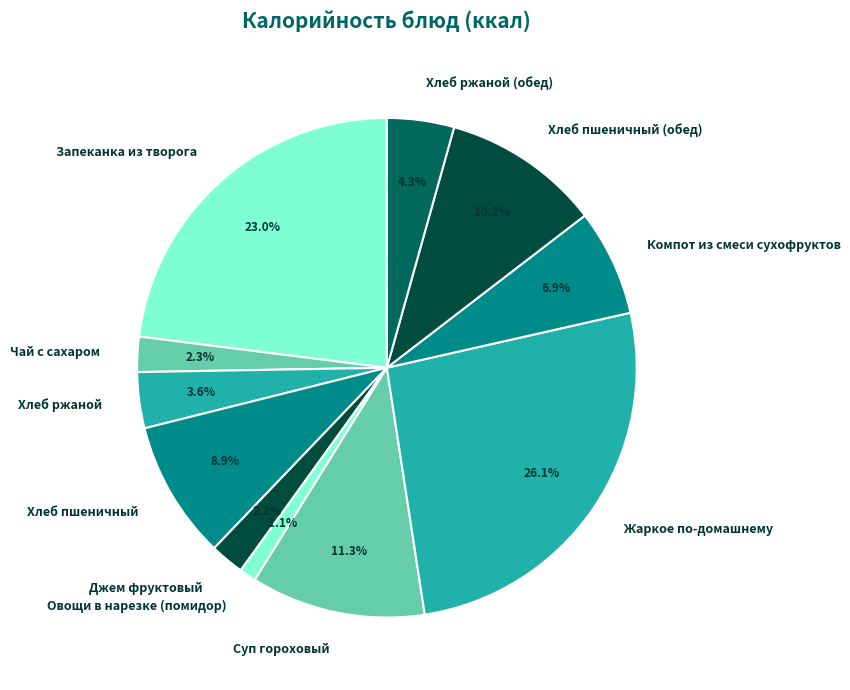

Is the sum of Джем фруктовый and Суп гороховый greater than half?

No